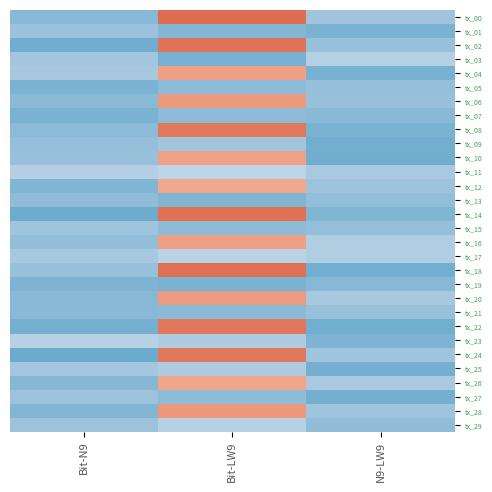

Reading left to right, list all the values displayed in this chart.

tx_00: Bit-N9=-6.0	Bit-LW9=130.0	N9-LW9=8.3
tx_01: Bit-N9=4.9	Bit-LW9=-8.8	N9-LW9=-12.8
tx_02: Bit-N9=-18.7	Bit-LW9=126.6	N9-LW9=3.0
tx_03: Bit-N9=9.3	Bit-LW9=-14.2	N9-LW9=19.8
tx_04: Bit-N9=12.3	Bit-LW9=100.5	N9-LW9=-13.7
tx_05: Bit-N9=-11.7	Bit-LW9=-2.8	N9-LW9=2.0
tx_06: Bit-N9=-3.7	Bit-LW9=103.6	N9-LW9=3.5
tx_07: Bit-N9=-13.4	Bit-LW9=-3.3	N9-LW9=-4.3
tx_08: Bit-N9=-2.8	Bit-LW9=123.4	N9-LW9=-13.0
tx_09: Bit-N9=1.6	Bit-LW9=8.7	N9-LW9=-17.1
tx_10: Bit-N9=3.3	Bit-LW9=98.8	N9-LW9=-18.4
tx_11: Bit-N9=19.0	Bit-LW9=23.6	N9-LW9=13.3
tx_12: Bit-N9=-8.8	Bit-LW9=95.9	N9-LW9=6.4
tx_13: Bit-N9=-1.4	Bit-LW9=-10.1	N9-LW9=0.8
tx_14: Bit-N9=-19.6	Bit-LW9=128.4	N9-LW9=-10.6
tx_15: Bit-N9=7.5	Bit-LW9=-2.5	N9-LW9=1.8
tx_16: Bit-N9=0.9	Bit-LW9=99.4	N9-LW9=17.8
tx_17: Bit-N9=12.0	Bit-LW9=22.6	N9-LW9=16.8
tx_18: Bit-N9=2.9	Bit-LW9=128.9	N9-LW9=-17.5
tx_19: Bit-N9=-11.2	Bit-LW9=-13.2	N9-LW9=-6.0
tx_20: Bit-N9=-5.5	Bit-LW9=102.9	N9-LW9=12.1
tx_21: Bit-N9=-4.7	Bit-LW9=-3.8	N9-LW9=2.7
tx_22: Bit-N9=-15.4	Bit-LW9=124.1	N9-LW9=-18.0
tx_23: Bit-N9=20.5	Bit-LW9=15.9	N9-LW9=-11.1
tx_24: Bit-N9=-20.8	Bit-LW9=124.6	N9-LW9=7.3
tx_25: Bit-N9=10.2	Bit-LW9=15.9	N9-LW9=-16.0
tx_26: Bit-N9=-6.7	Bit-LW9=96.6	N9-LW9=13.5
tx_27: Bit-N9=5.9	Bit-LW9=-1.8	N9-LW9=-16.5
tx_28: Bit-N9=-8.6	Bit-LW9=105.0	N9-LW9=8.2
tx_29: Bit-N9=6.5	Bit-LW9=20.5	N9-LW9=-0.1